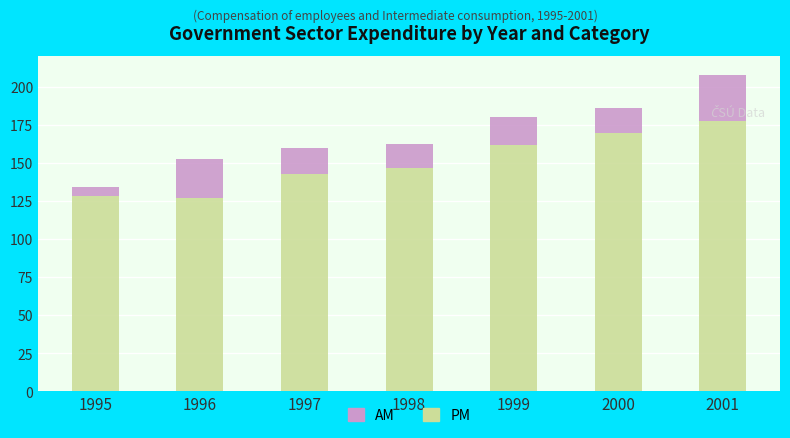

True or false: PM has a value of 177.4 at 2001.

True